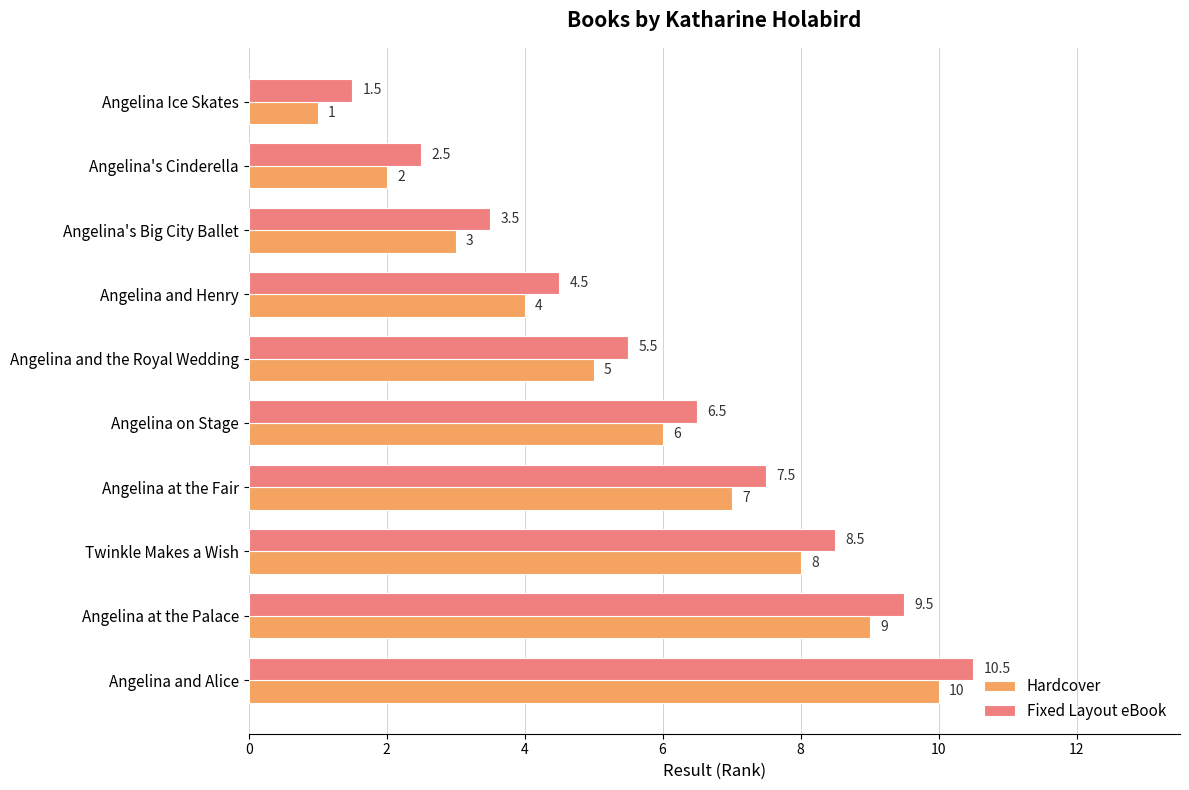

What is the difference between the second highest and minimum values in the Fixed Layout eBook series?

8.0